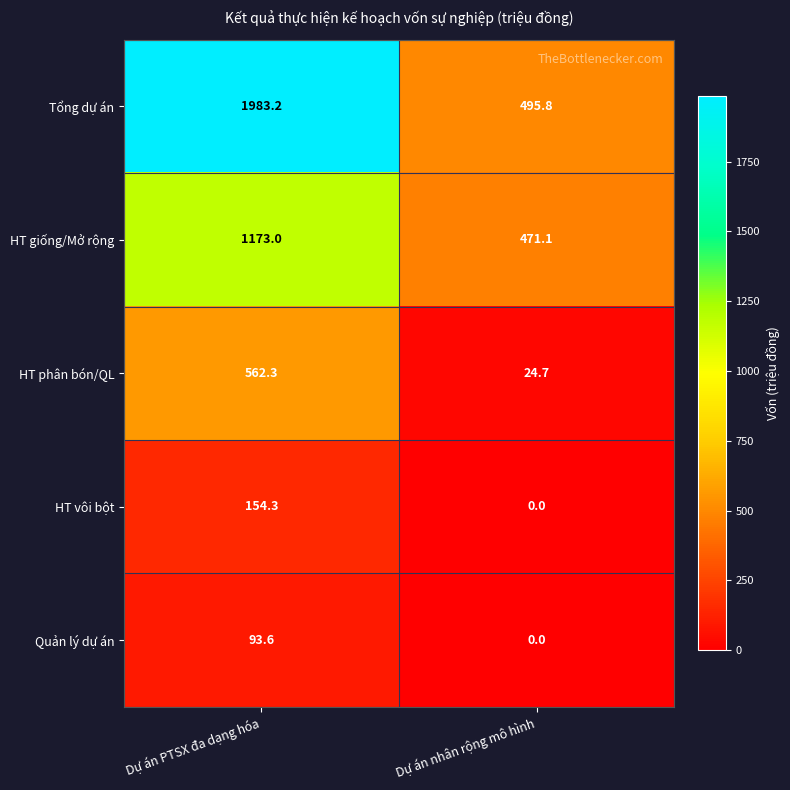

Reading left to right, transcribe all the data shown in this chart.

Tổng dự án: Dự án PTSX đa dạng hóa=1983.2	Dự án nhân rộng mô hình=495.8
HT giống/Mở rộng: Dự án PTSX đa dạng hóa=1173.0	Dự án nhân rộng mô hình=471.1
HT phân bón/QL: Dự án PTSX đa dạng hóa=562.3	Dự án nhân rộng mô hình=24.7
HT vôi bột: Dự án PTSX đa dạng hóa=154.3	Dự án nhân rộng mô hình=0.0
Quản lý dự án: Dự án PTSX đa dạng hóa=93.6	Dự án nhân rộng mô hình=0.0